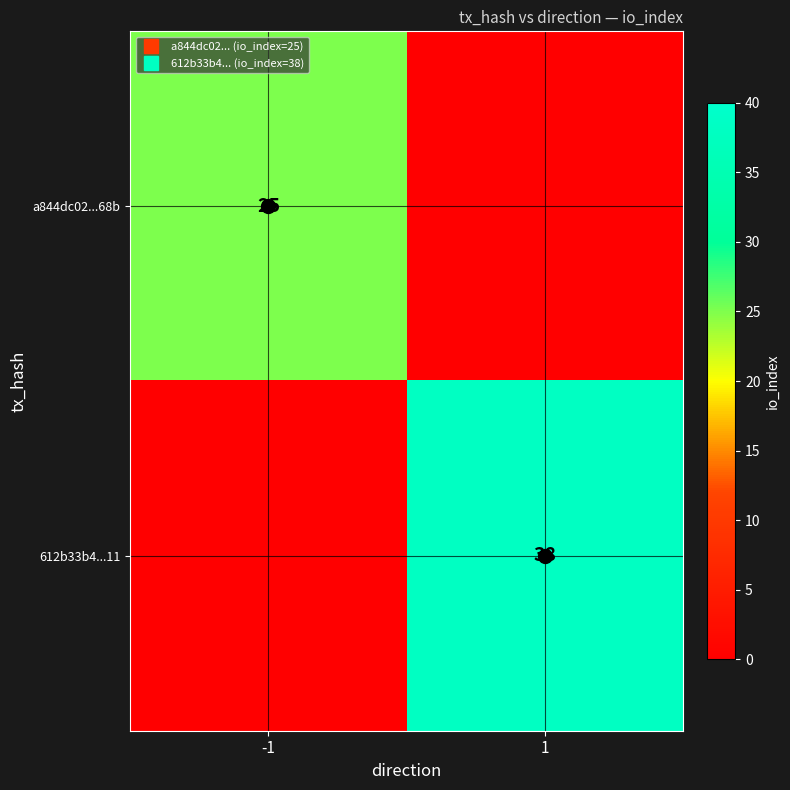

Which series has the widest spread of values?

612b33b4...11